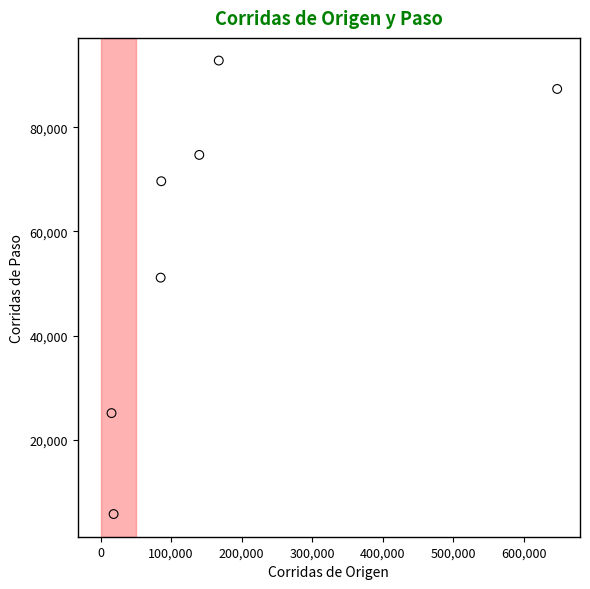

What is the average X value?

165699